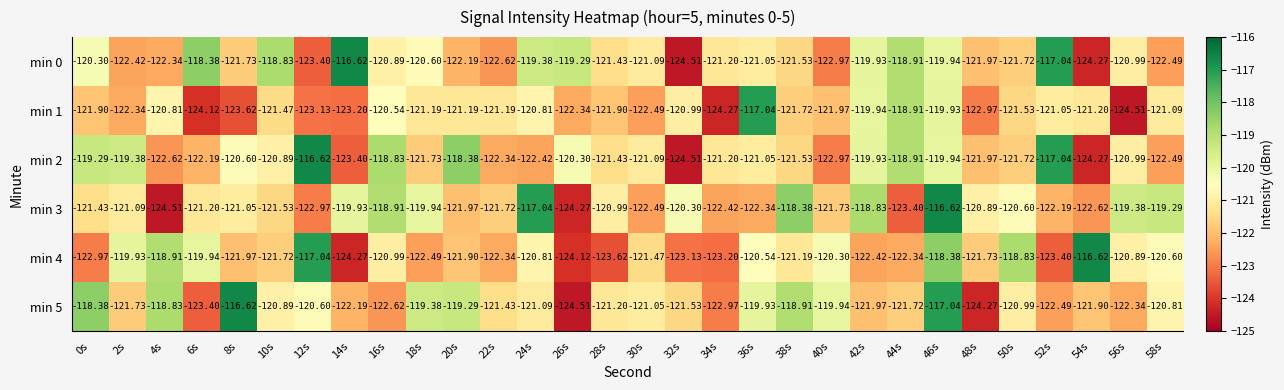

Is the value of min 5 at 6s greater than the value of min 1 at 20s?

No